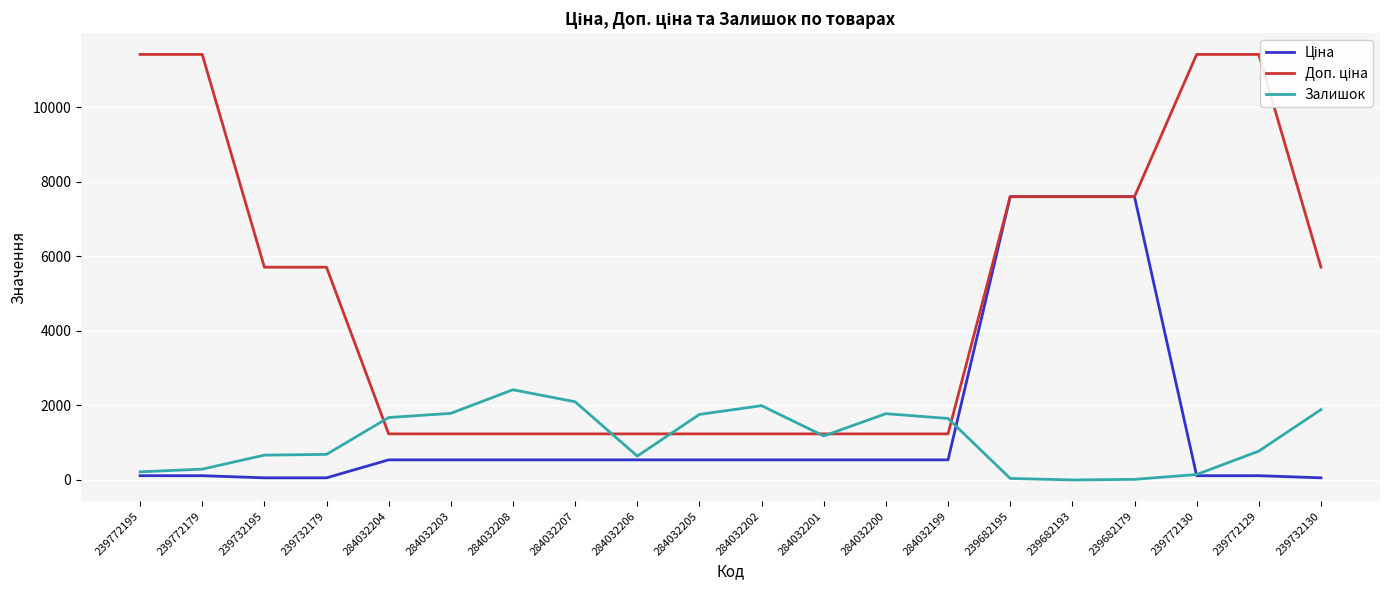

How many lines are shown in the chart?

3